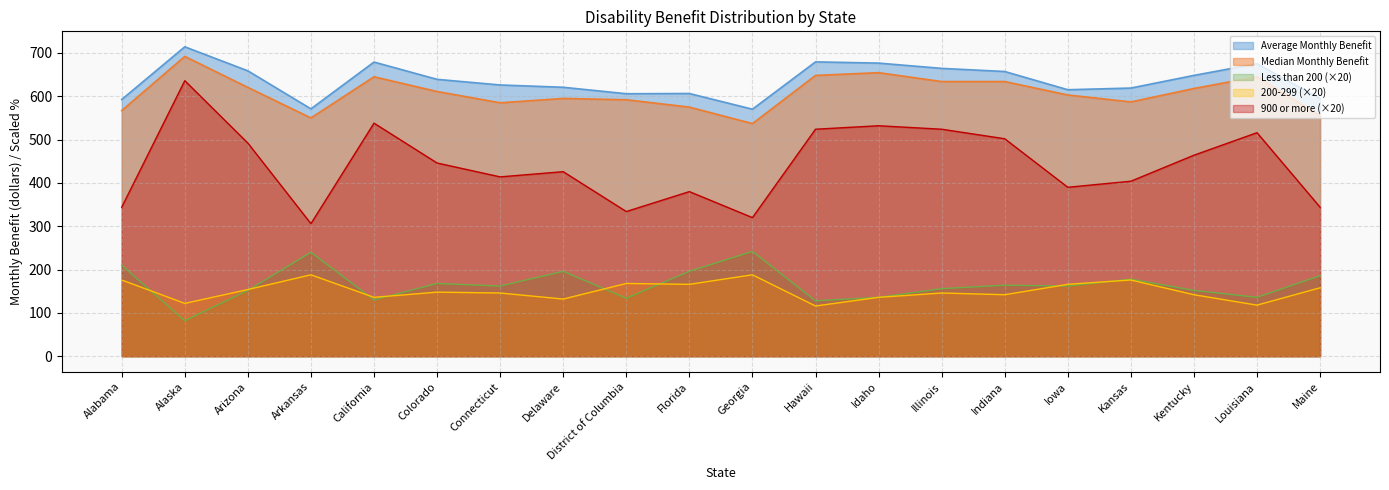

List the series in order of their peak value, highest first.

Average Monthly Benefit, Median Monthly Benefit, 900 or more (×20), Less than 200 (×20), 200-299 (×20)